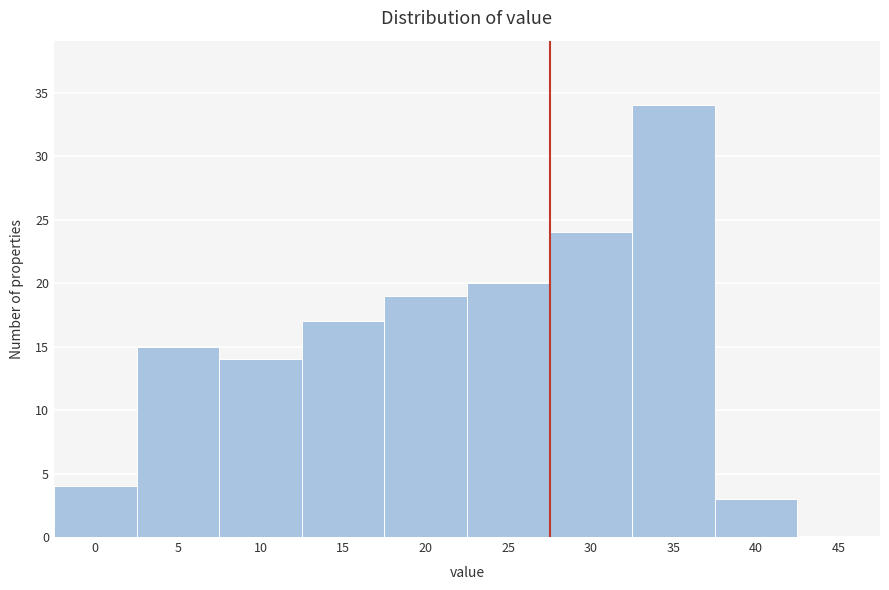

Reading left to right, transcribe all the data shown in this chart.

0=4	5=15	10=14	15=17	20=19	25=20	30=24	35=34	40=3	45=0